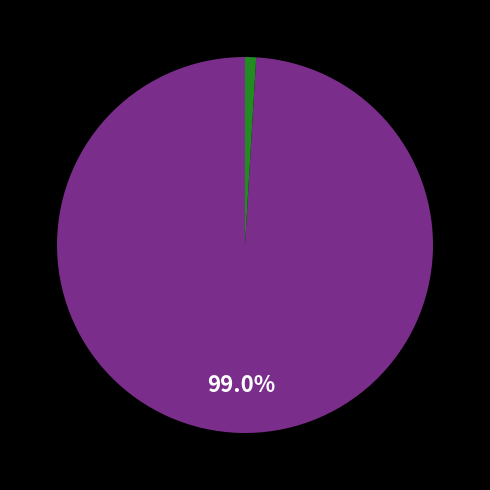

Does any single category account for the majority?

Yes